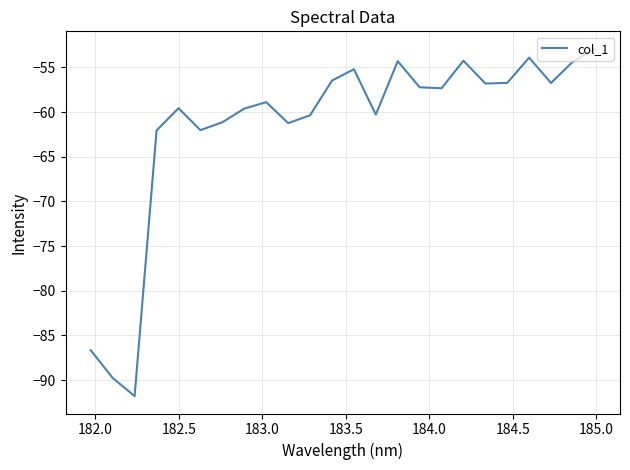

What is the minimum value shown in the chart?

-91.8